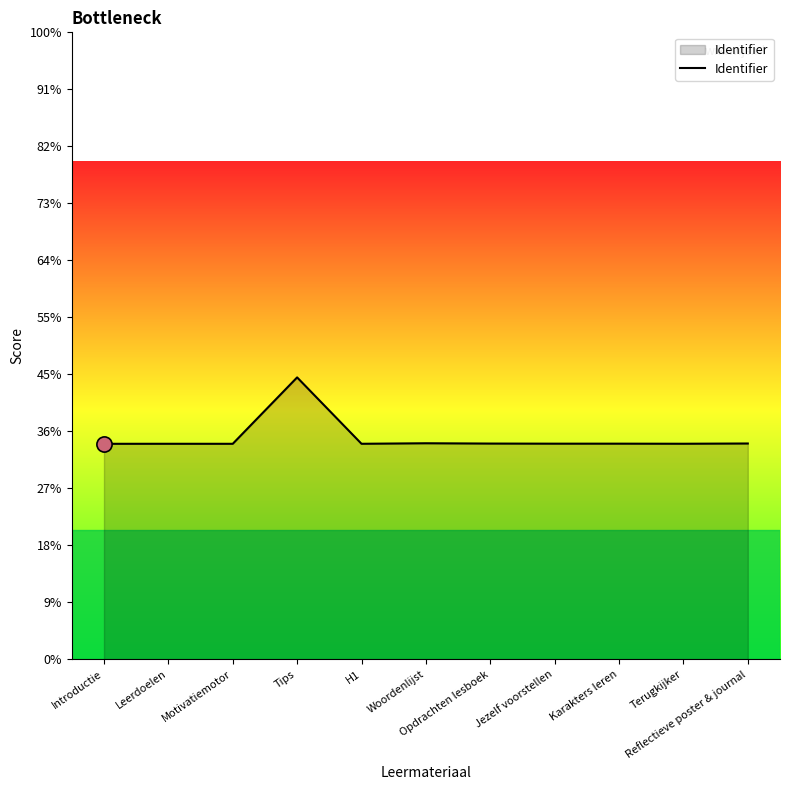

Approximately how many times larger is the value at Jezelf voorstellen compared to Leerdoelen?

1.0